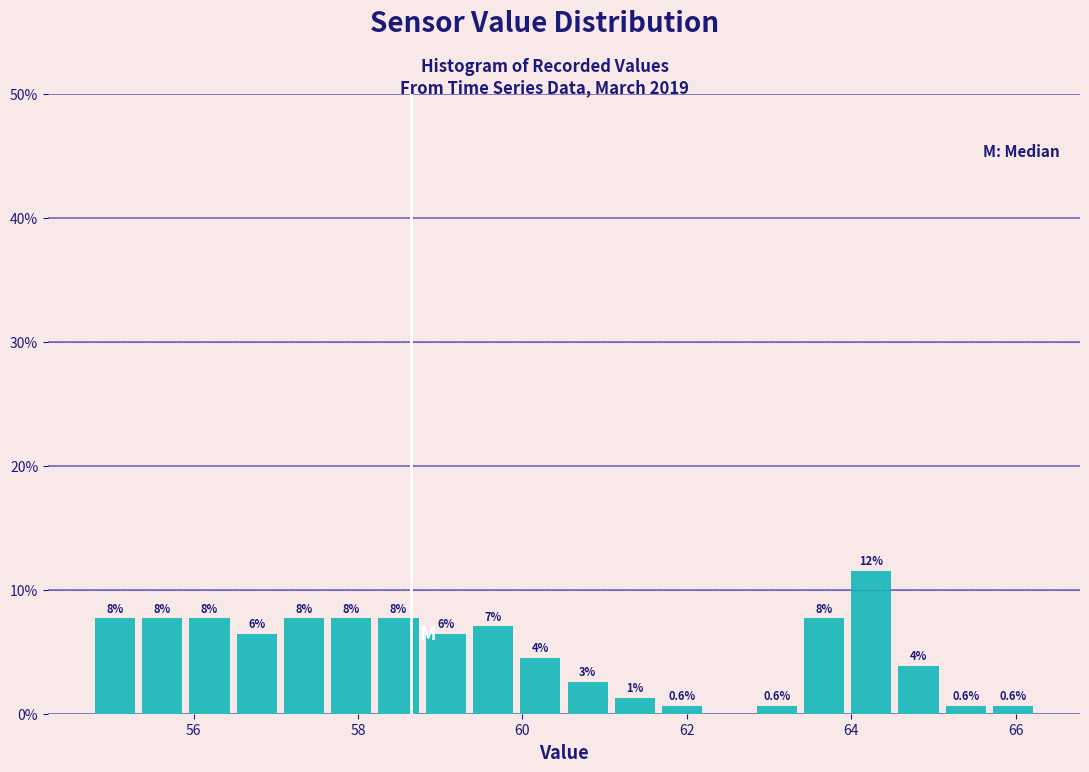

Around what value on the x-axis is the tallest bar? Give the approximate position of its centre, as read against the axis.

64.2